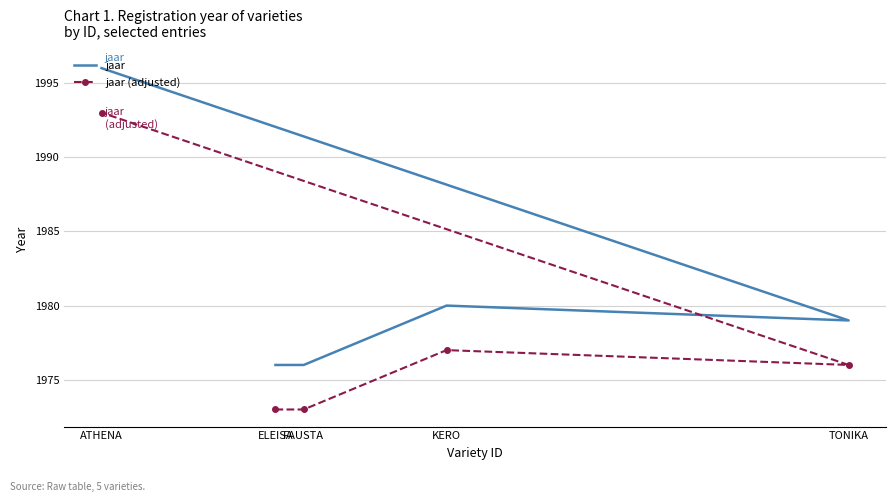

Is the value of jaar (adjusted) at ATHENA greater than the value of jaar at FAUSTA?

Yes